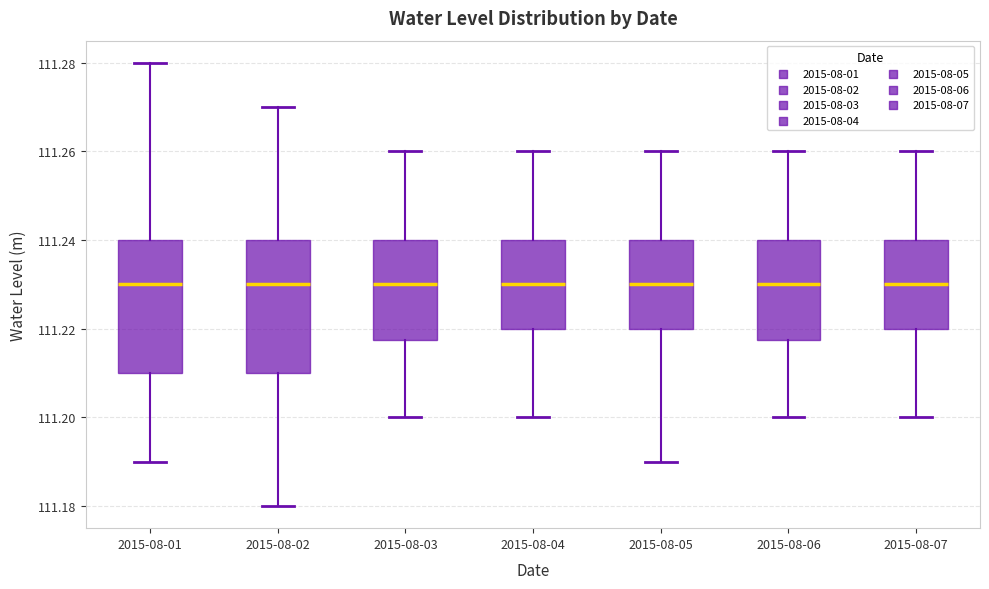

Reading left to right, transcribe this box plot: for each box, give where its median line is, the range the box spans, and where its two whiskers end, as read against the y-axis. The values are not printed on the chart, so give them approximately, as read against the axis.

2015-08-01: median 111.230, box 111.210 to 111.240, whiskers 111.190 to 111.280
2015-08-02: median 111.230, box 111.210 to 111.240, whiskers 111.180 to 111.270
2015-08-03: median 111.230, box 111.218 to 111.240, whiskers 111.200 to 111.260
2015-08-04: median 111.230, box 111.220 to 111.240, whiskers 111.200 to 111.260
2015-08-05: median 111.230, box 111.220 to 111.240, whiskers 111.190 to 111.260
2015-08-06: median 111.230, box 111.218 to 111.240, whiskers 111.200 to 111.260
2015-08-07: median 111.230, box 111.220 to 111.240, whiskers 111.200 to 111.260